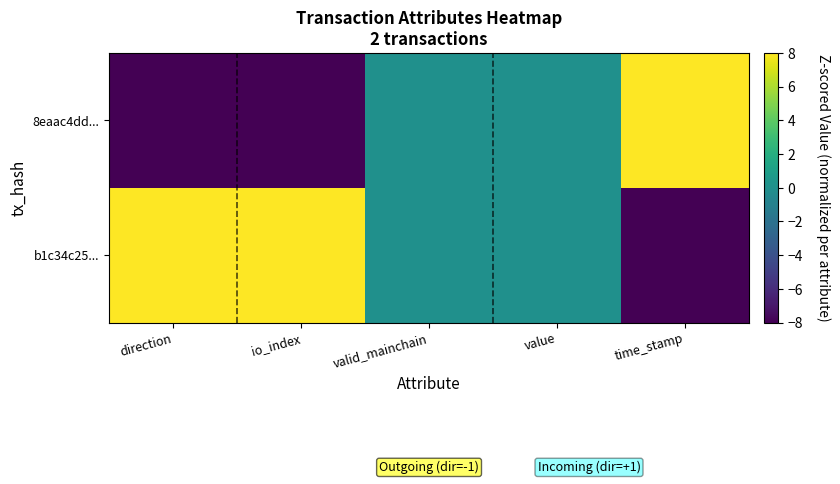

Reading left to right, extract all data points from this chart.

8eaac4dd...: direction=-8	io_index=-8	valid_mainchain=0	value=0	time_stamp=8
b1c34c25...: direction=8	io_index=8	valid_mainchain=0	value=0	time_stamp=-8